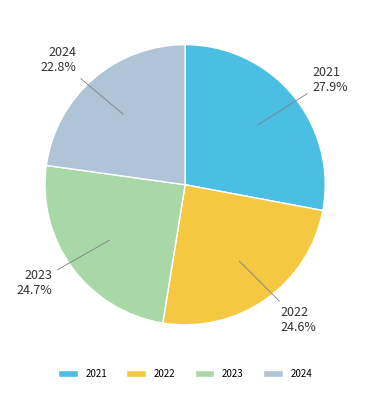

To the nearest percent, what portion does 2023 represent?

25%